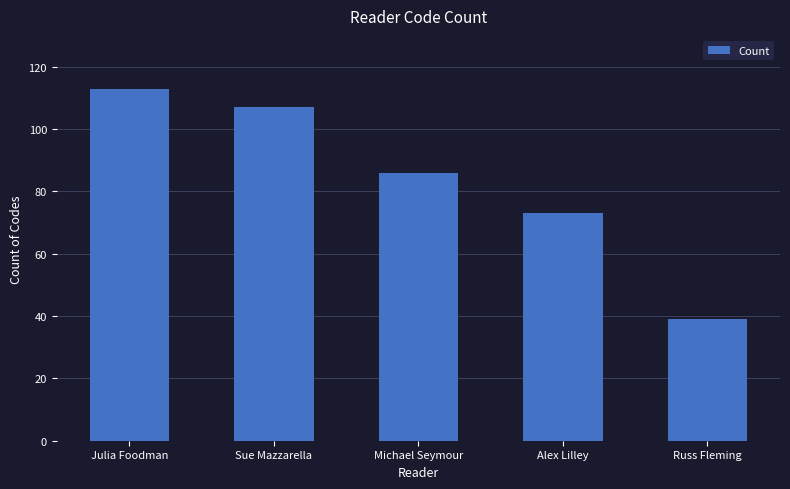

The chart shows a value of 39 at Russ Fleming. True or false?

True